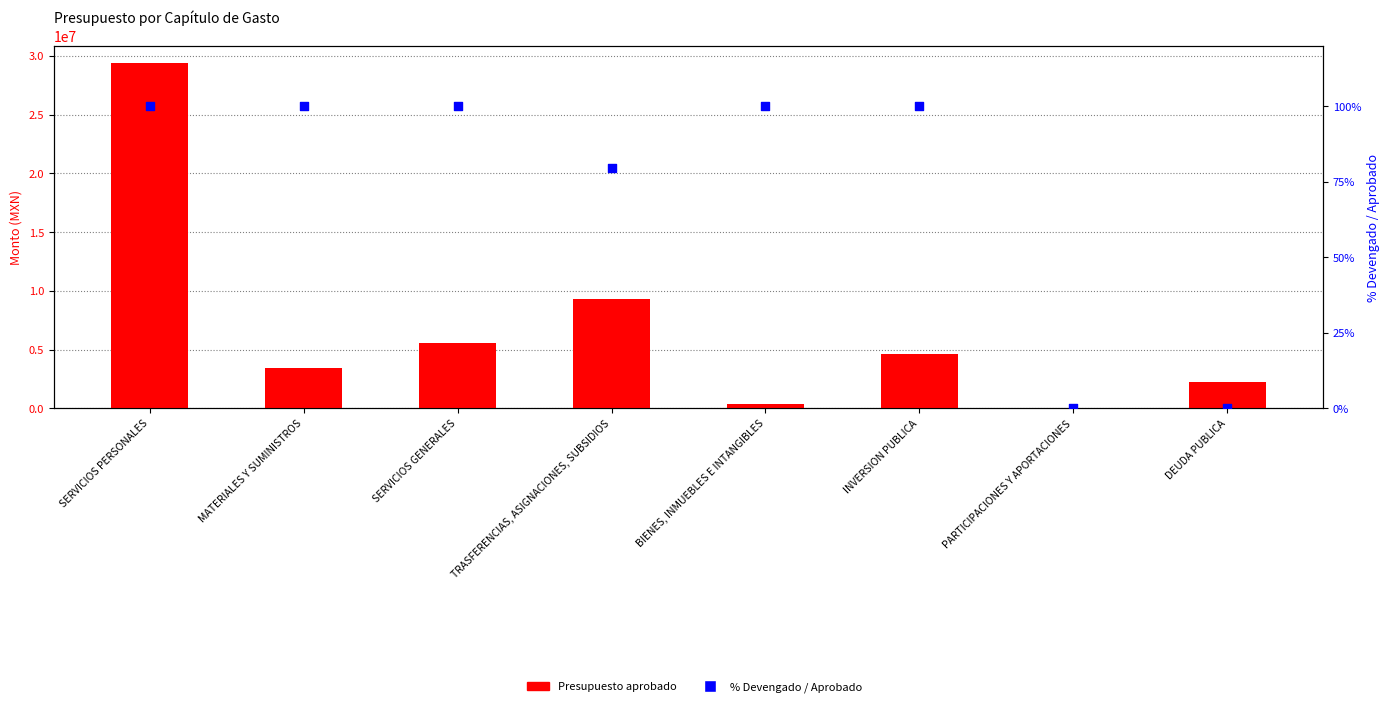

What is the total value across all series at TRASFERENCIAS, ASIGNACIONES, SUBSIDIOS?

9321120.2